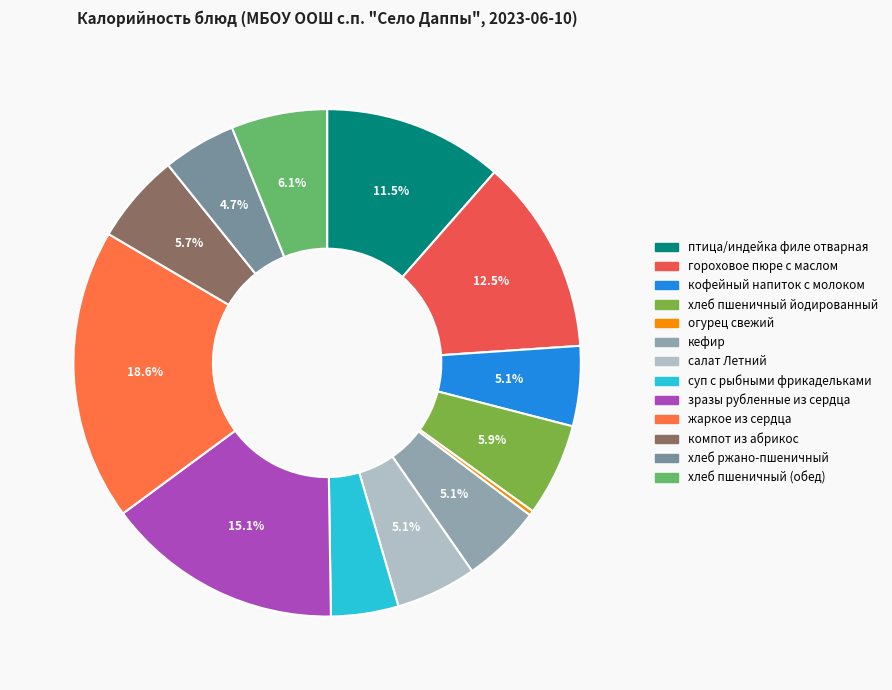

To the nearest percent, what percentage of the pie is салат Летний?

5%